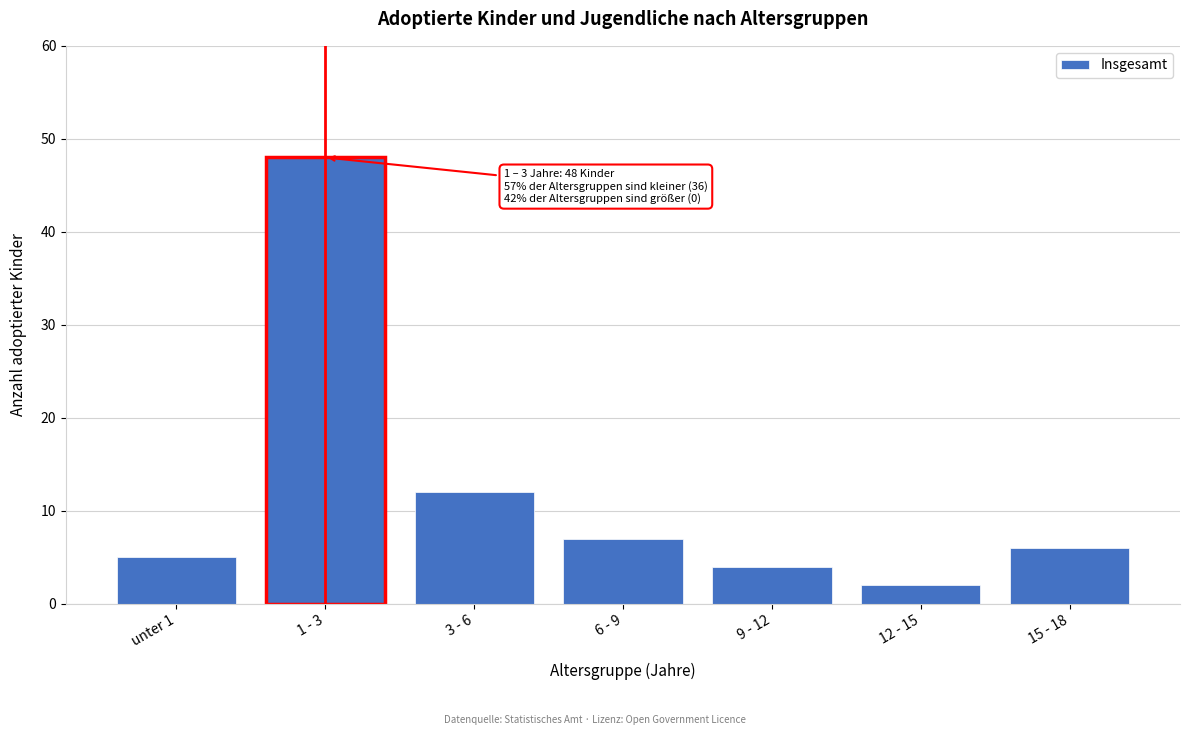

Reading left to right, extract all data points from this chart.

5	48	12	7	4	2	6